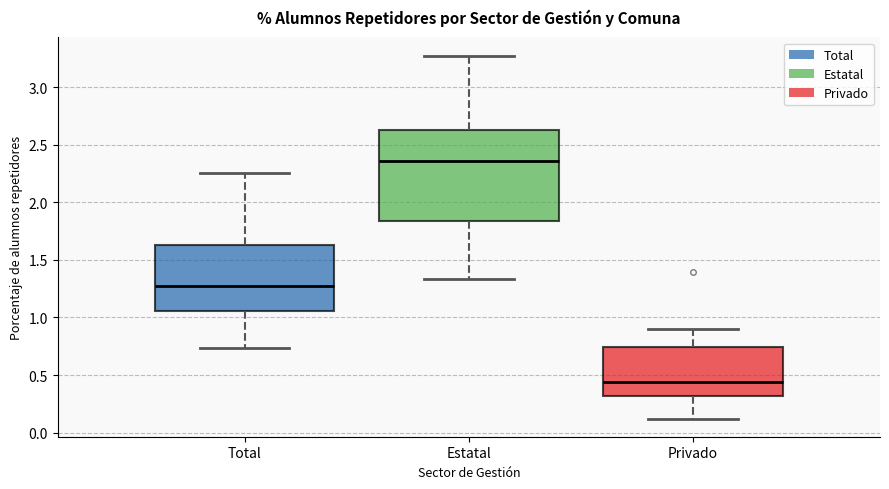

Which box has the lowest median line?

Privado